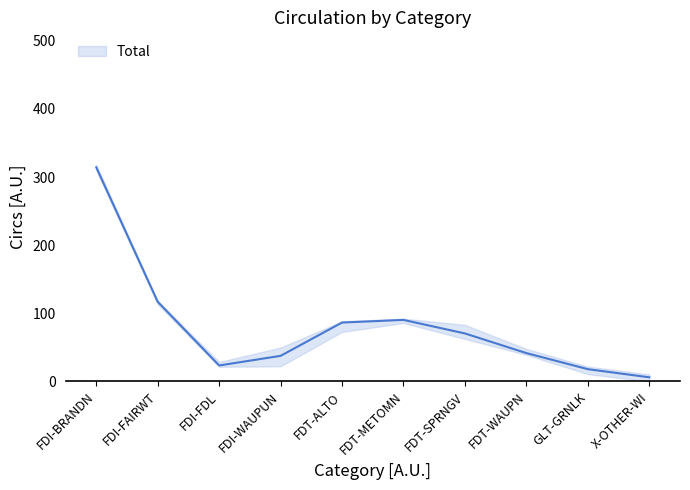

True or false: there are more than 1 points higher than both neighbors.

False